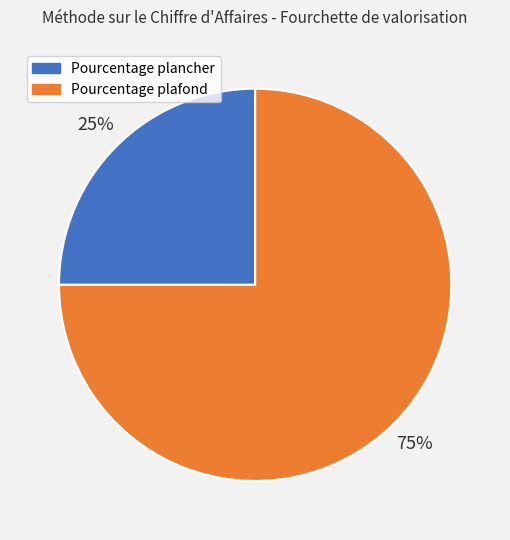

Which has a higher value, Pourcentage plafond or Pourcentage plancher?

Pourcentage plafond